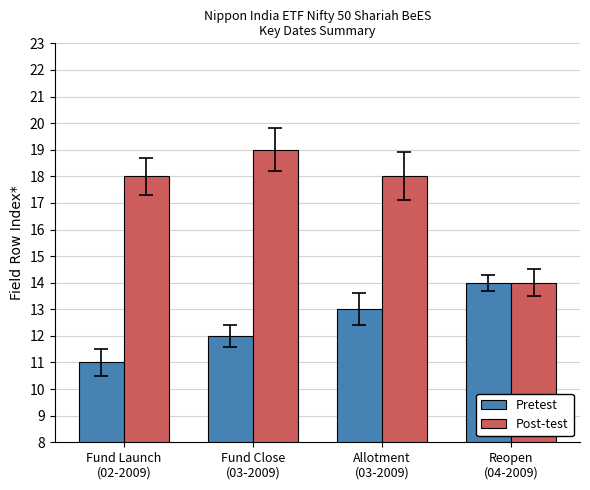

What is the minimum value shown in the chart?

11